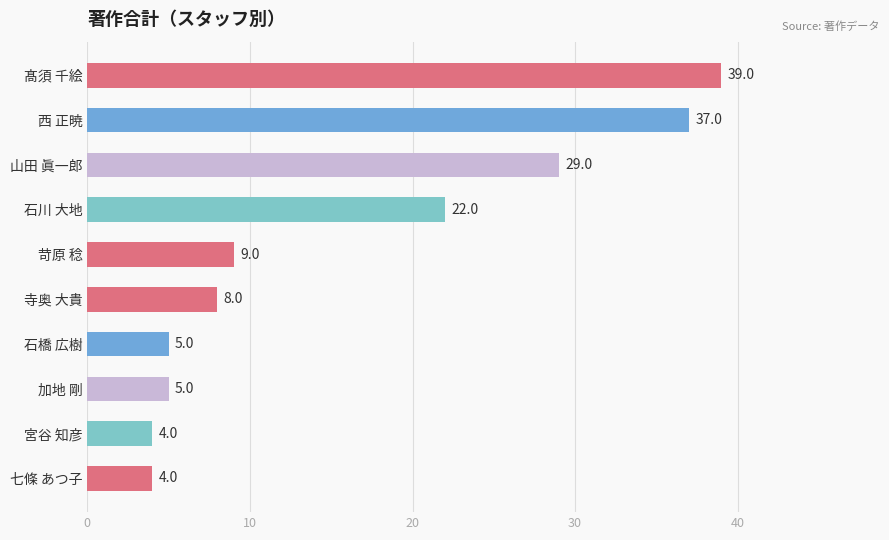

What is the average value?

16